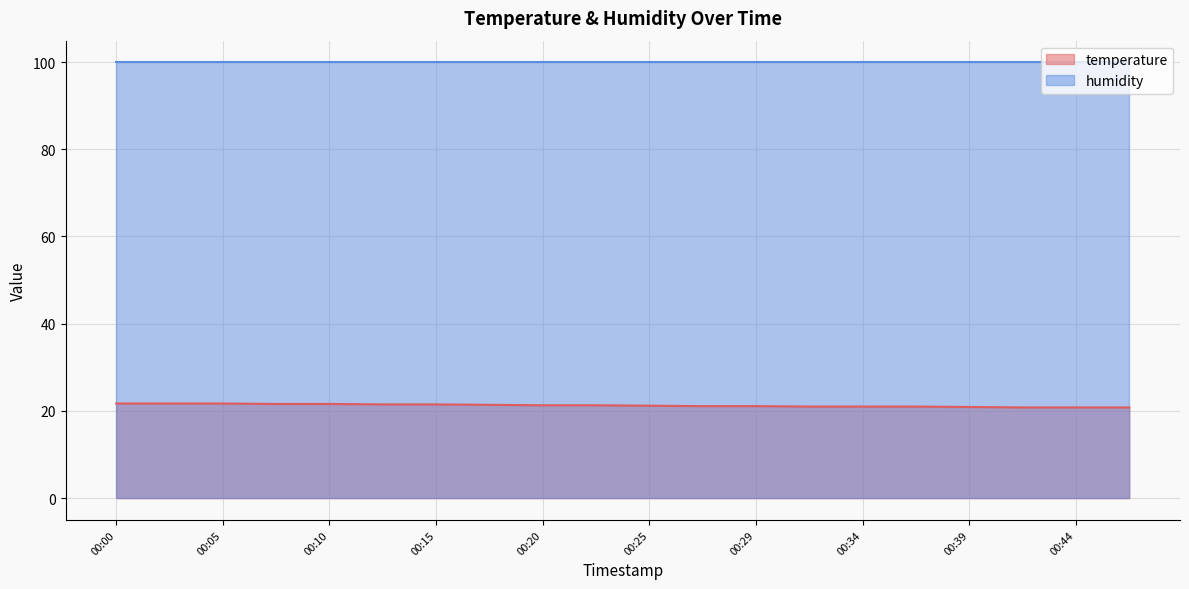

Between 00:29 and 00:34, which is larger?

00:29